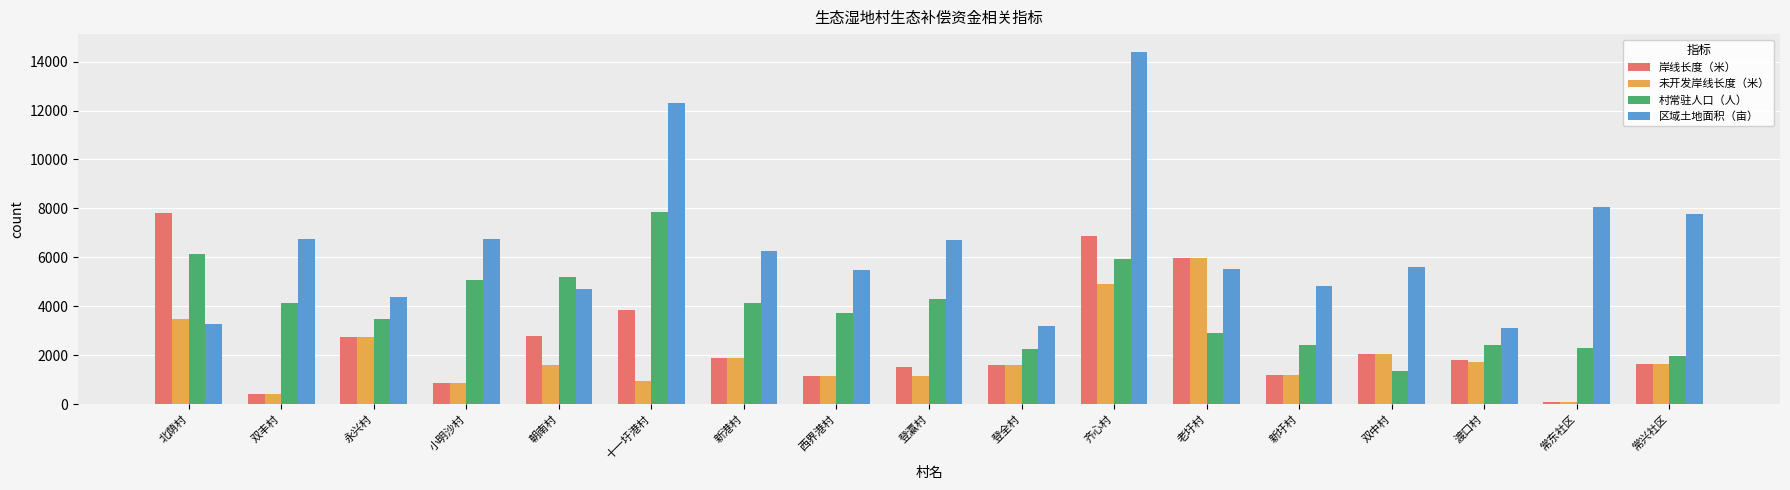

What position from the left is 渡口村?

15